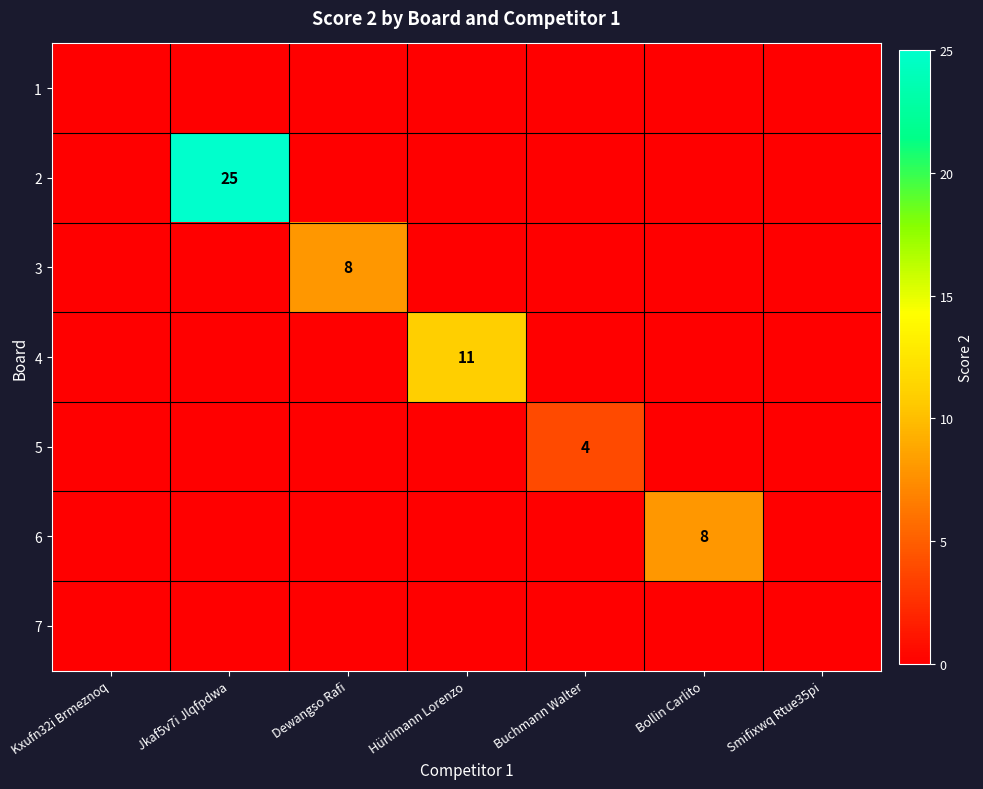

The value of 3 at Dewangso Rafi is 14. True or false?

False